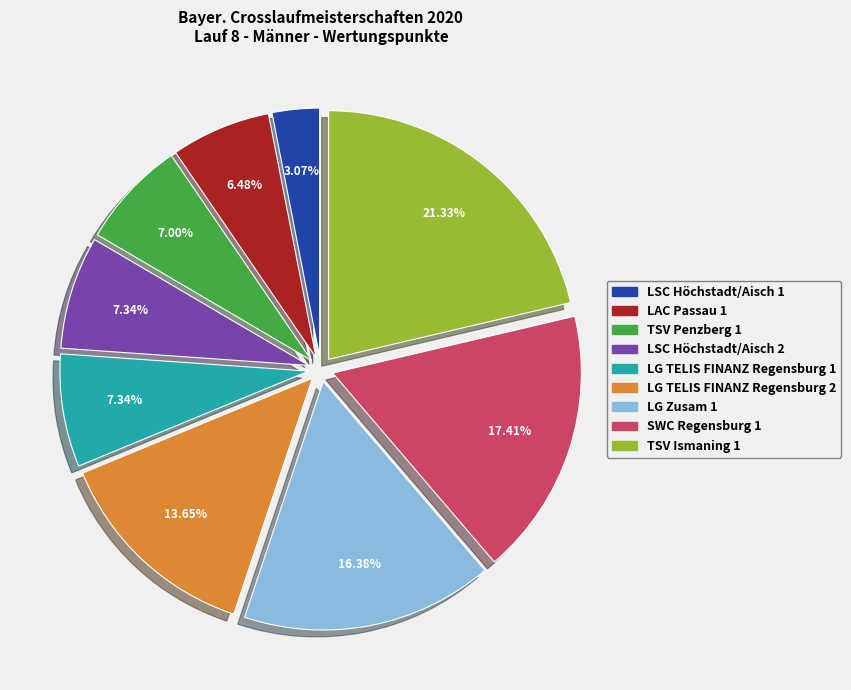

To the nearest percent, what portion does LSC Höchstadt/Aisch 2 represent?

7%